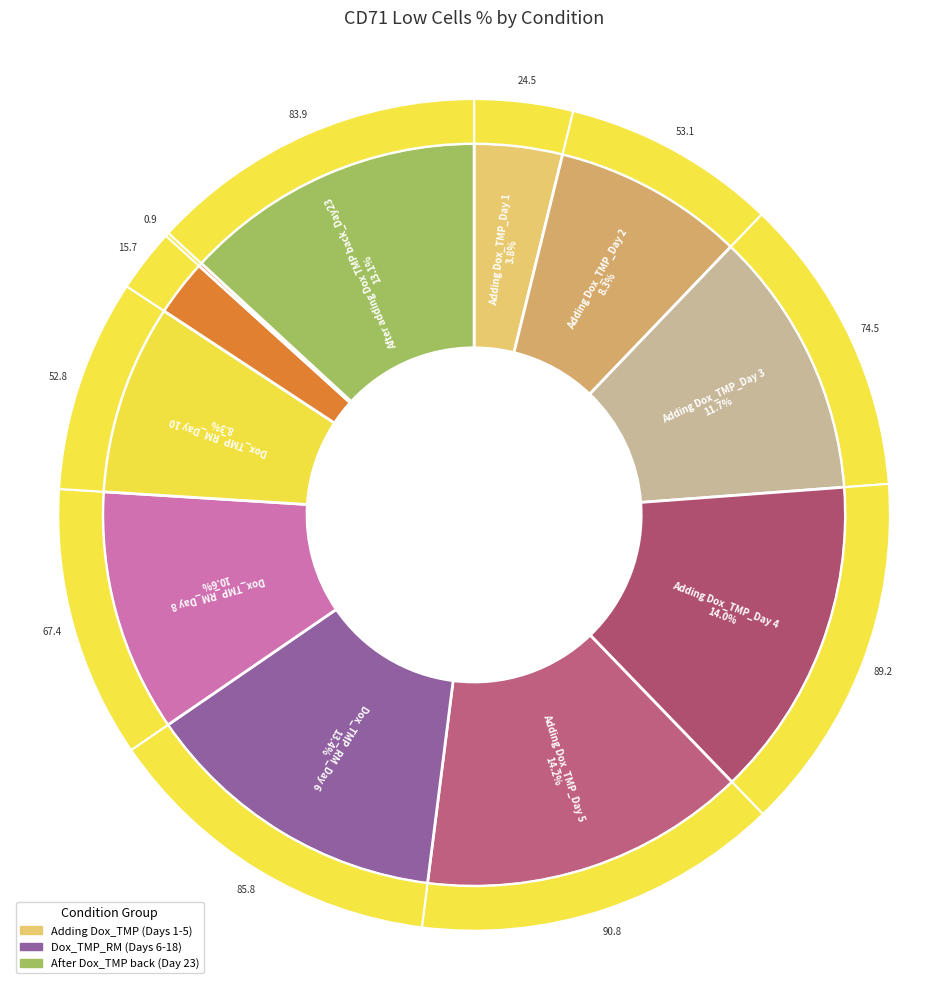

To the nearest percent, what is the combined percentage of Dox_TMP_RM_Day 6 and Adding Dox_TMP_Day 5?

28%